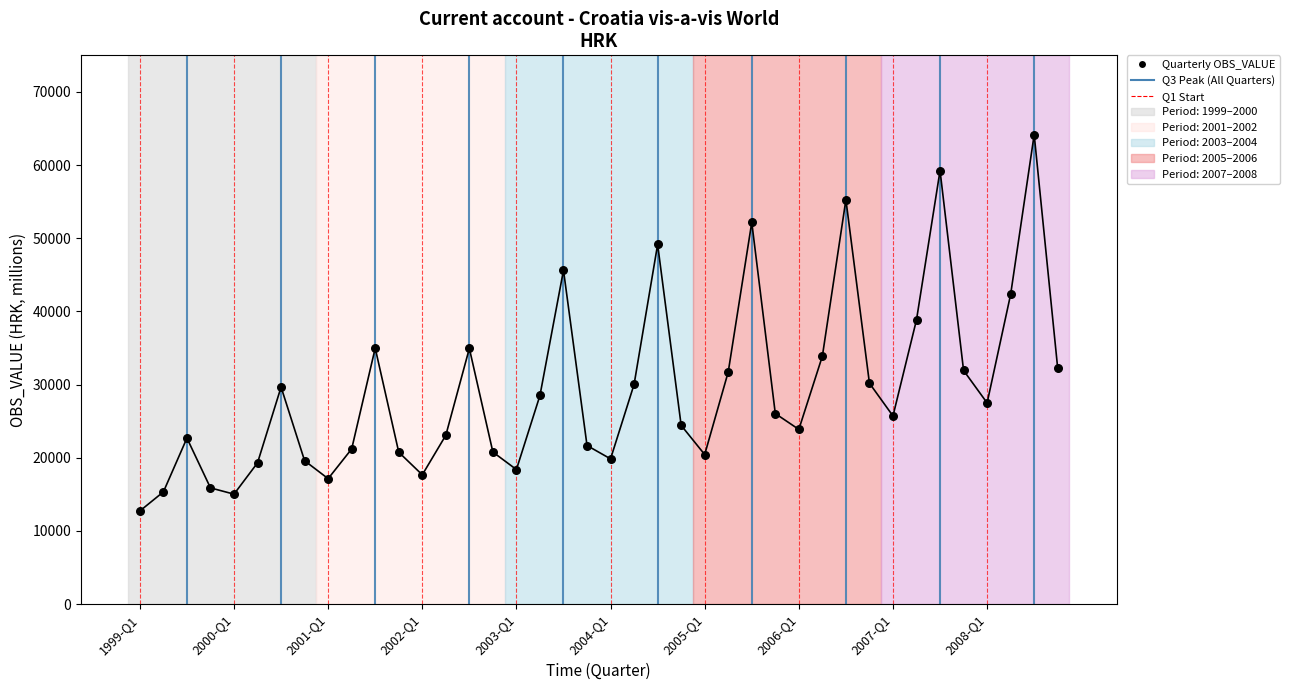

What is the range of Y values (max minus min)?

51430.0